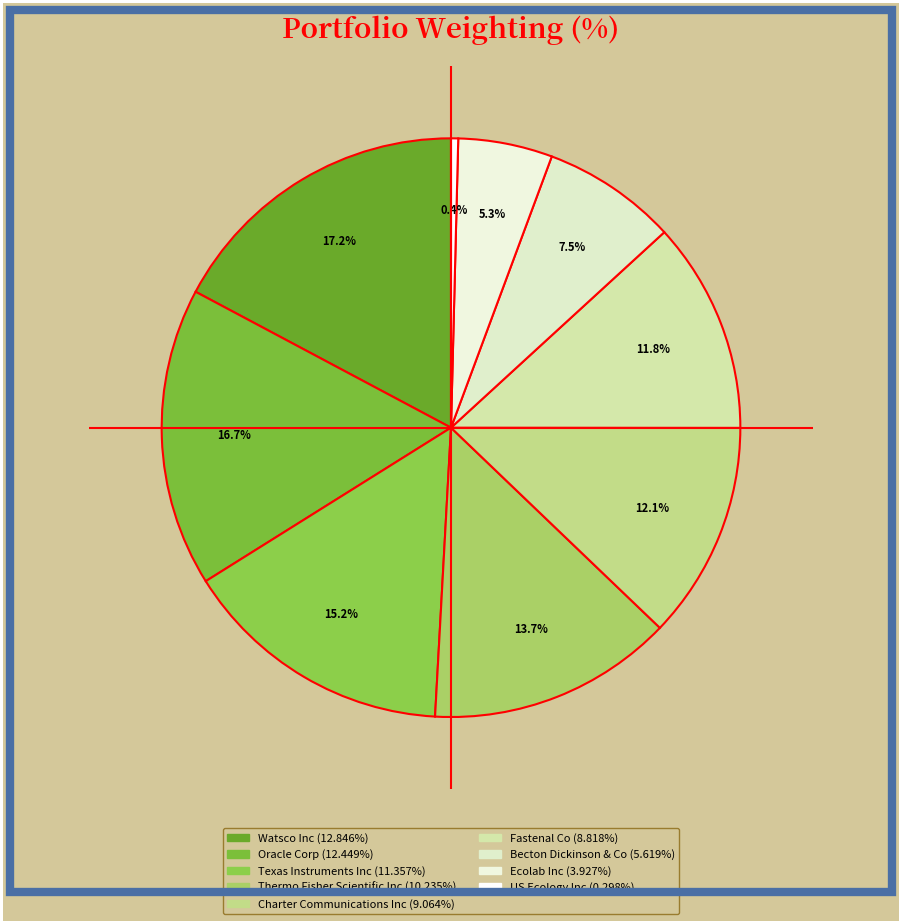

What is the largest slice in the pie chart?

Watsco Inc